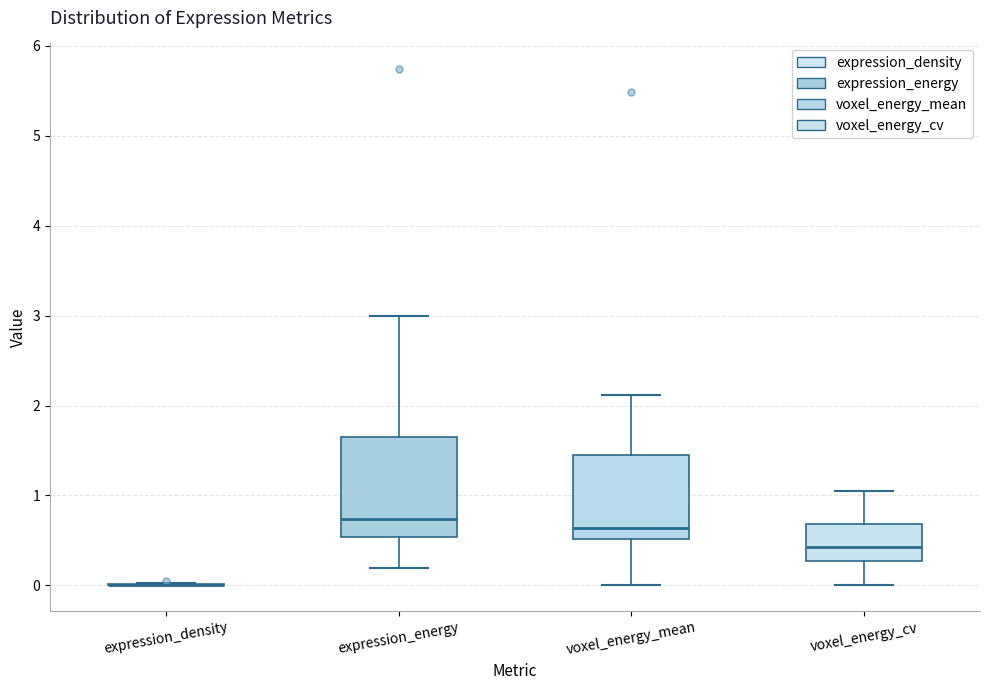

Reading left to right, read every box against the y-axis: the position of its median line, the range the box covers, and the ends of its whiskers. The values are not printed on the chart, so give them approximately, as read against the axis.

expression_density: box collapsed to a line at 0.0, whiskers 0.0 to 0.0
expression_energy: median 0.7, box 0.5 to 1.7, whiskers 0.2 to 3.0
voxel_energy_mean: median 0.6, box 0.5 to 1.4, whiskers 0.0 to 2.1
voxel_energy_cv: median 0.4, box 0.3 to 0.7, whiskers 0.0 to 1.0